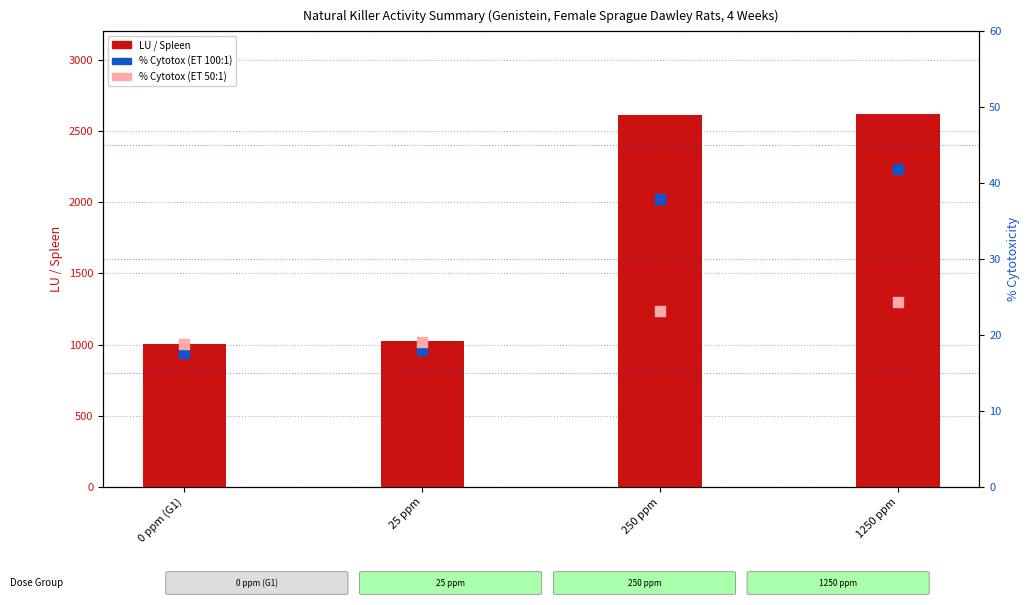

Which series has the largest total across all categories?

LU / Spleen